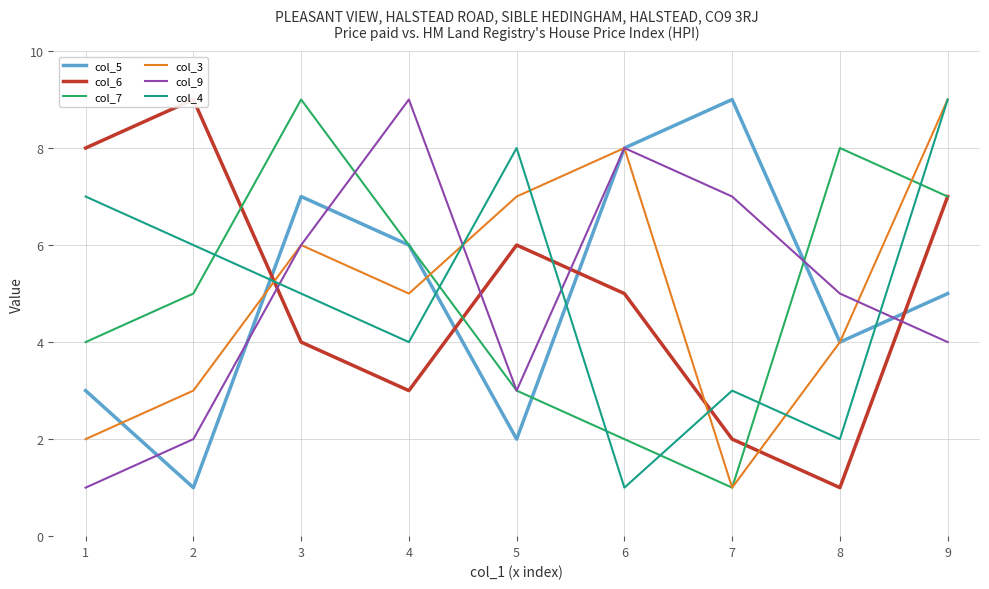

Is the value of col_9 at 4 greater than the value of col_7 at 6?

Yes